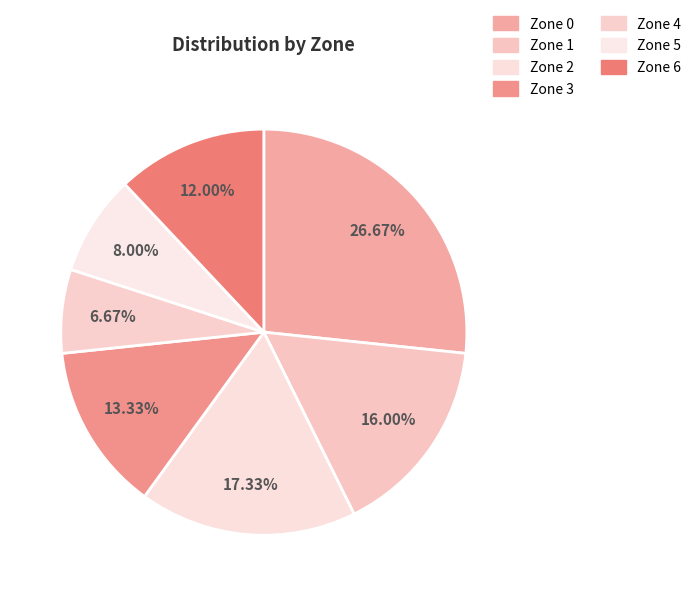

Count the number of slices in the pie.

7